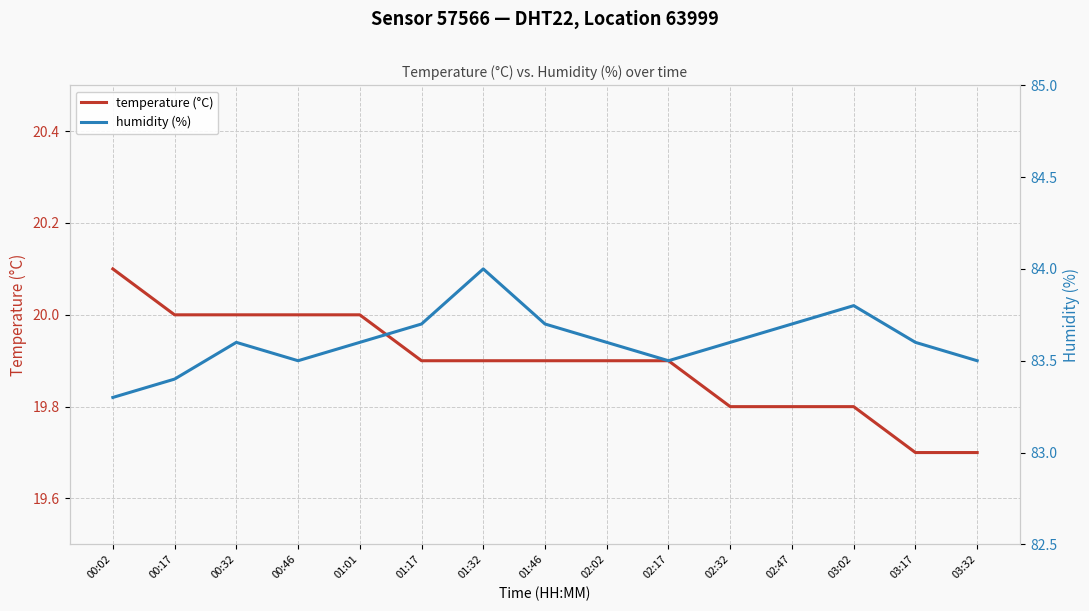

What is the label of the 8th point from the left?

01:46